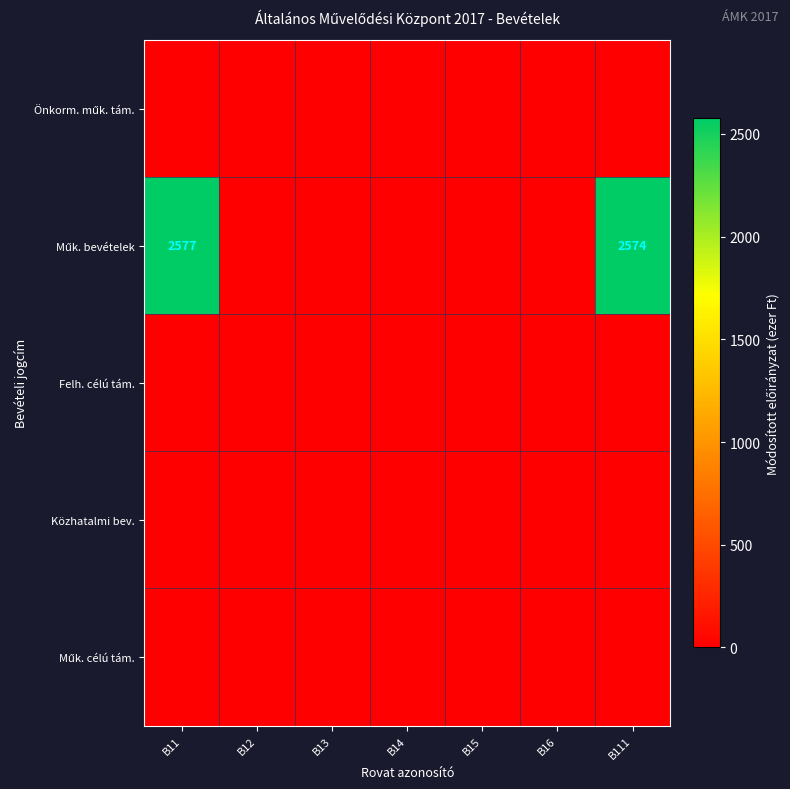

Where is Felh. célú tám. nearest to the value 0?

B11